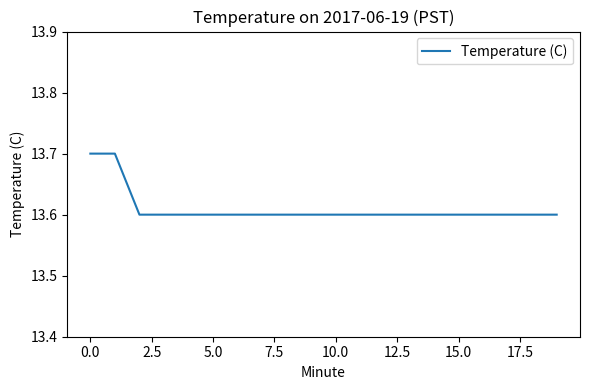

What is the maximum value shown in the chart?

13.7